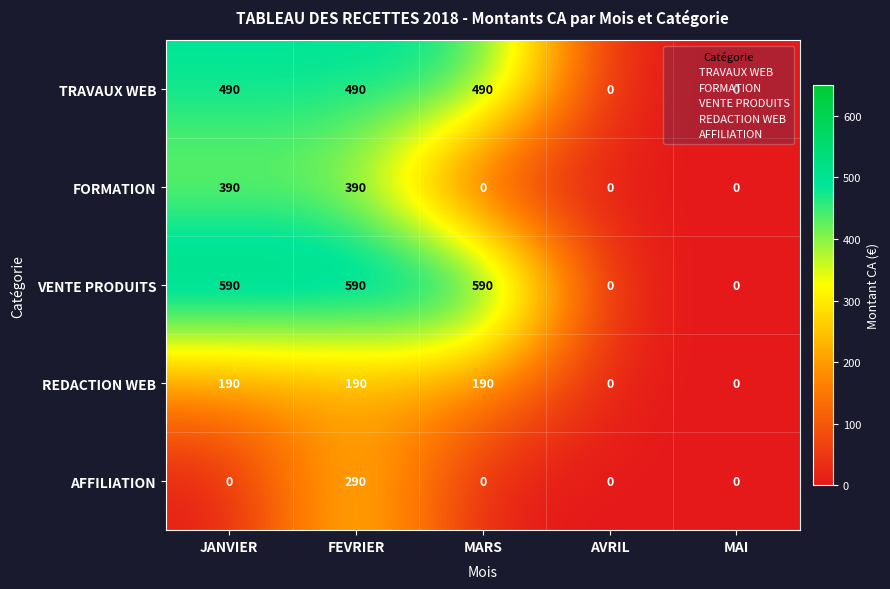

What is the maximum value shown in the chart?

590